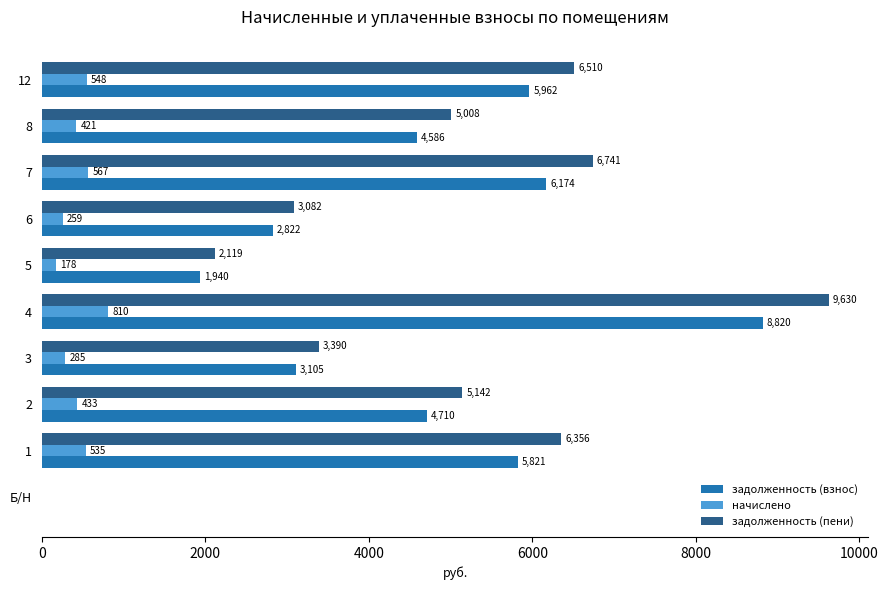

The value of задолженность (взнос) at 4 is 8820.0. True or false?

True